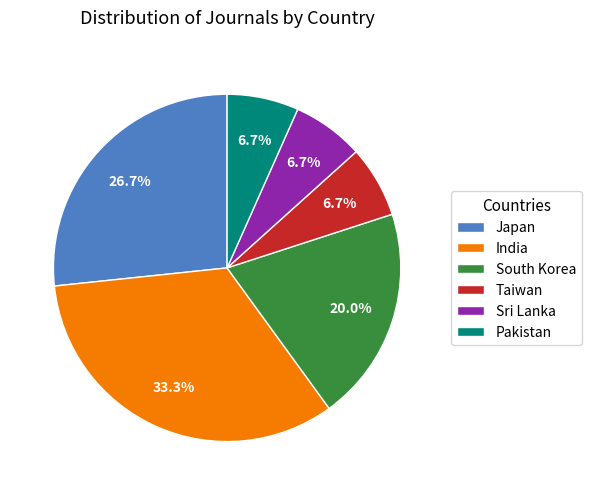

To the nearest percent, what is the difference between the largest and smallest slice percentages?

27%